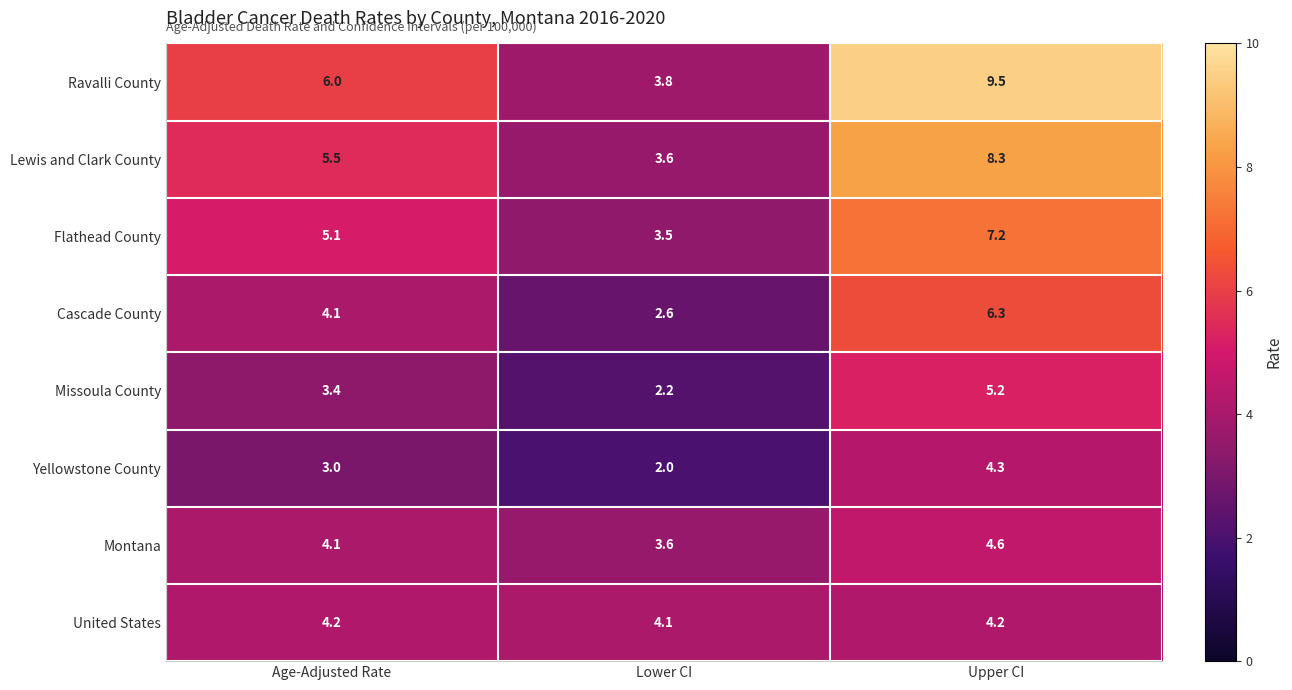

Which series has the largest range (max minus min)?

Ravalli County